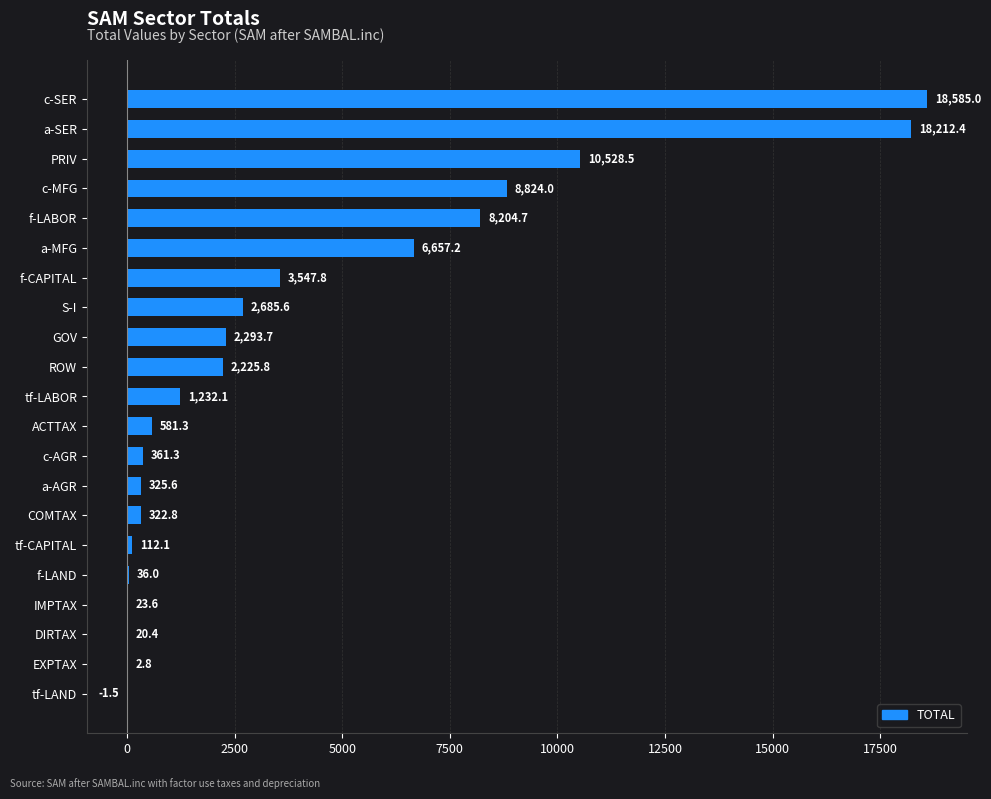

Is it true that the value at f-CAPITAL is 6314.0?

False